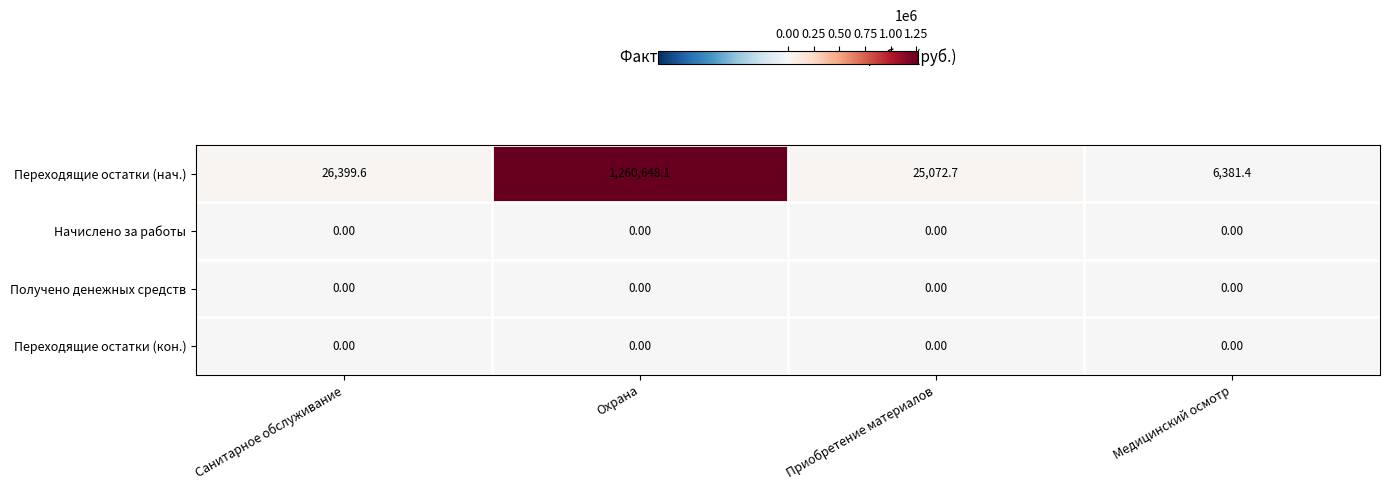

Which series changed the most between Приобретение материалов and Медицинский осмотр?

Переходящие остатки (нач.)